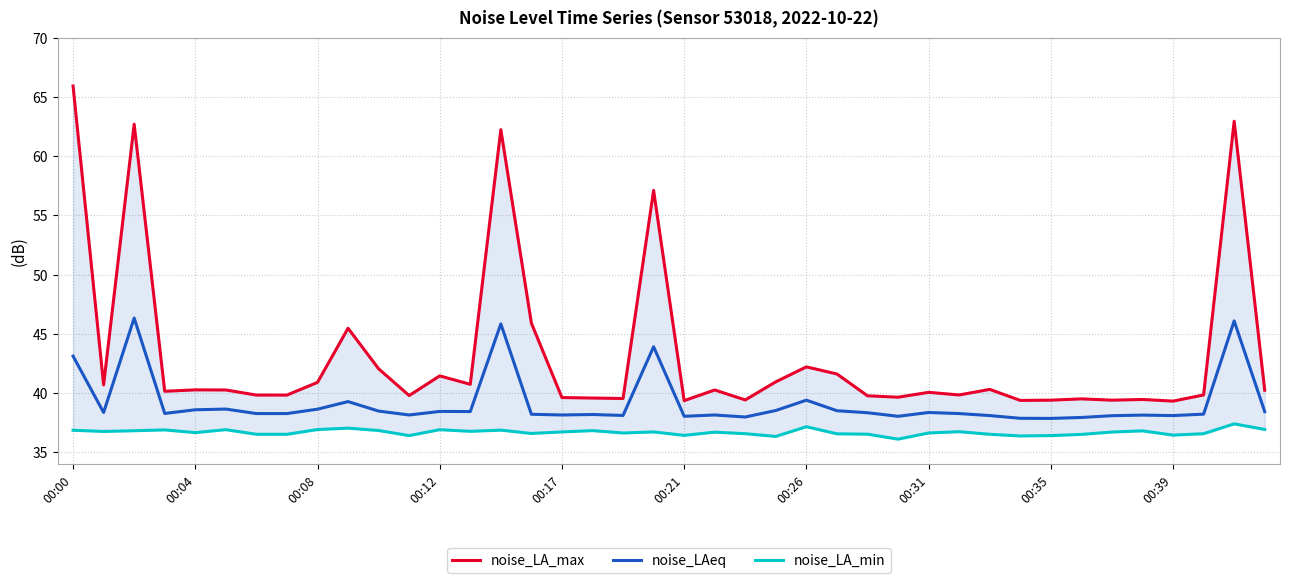

Is the value of noise_LAeq at 29 greater than the value of noise_LA_min at 39?

Yes